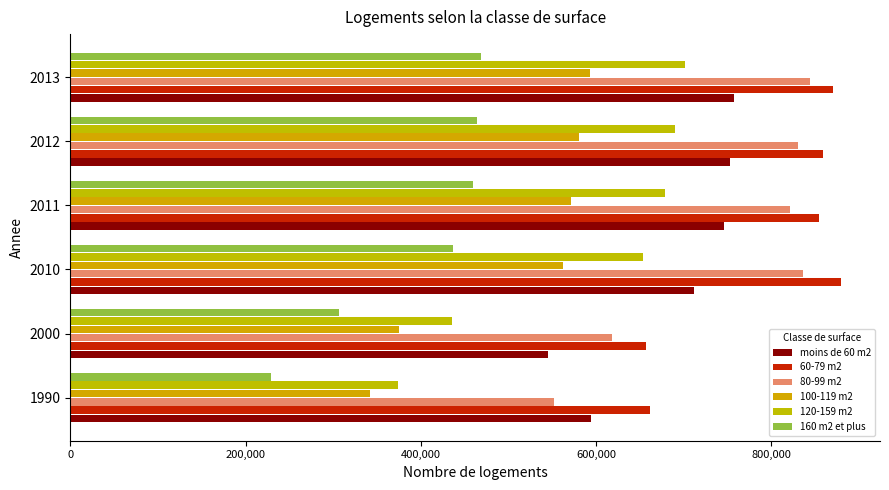

What is the difference between the maximum and second lowest values in the 60-79 m2 series?

218576